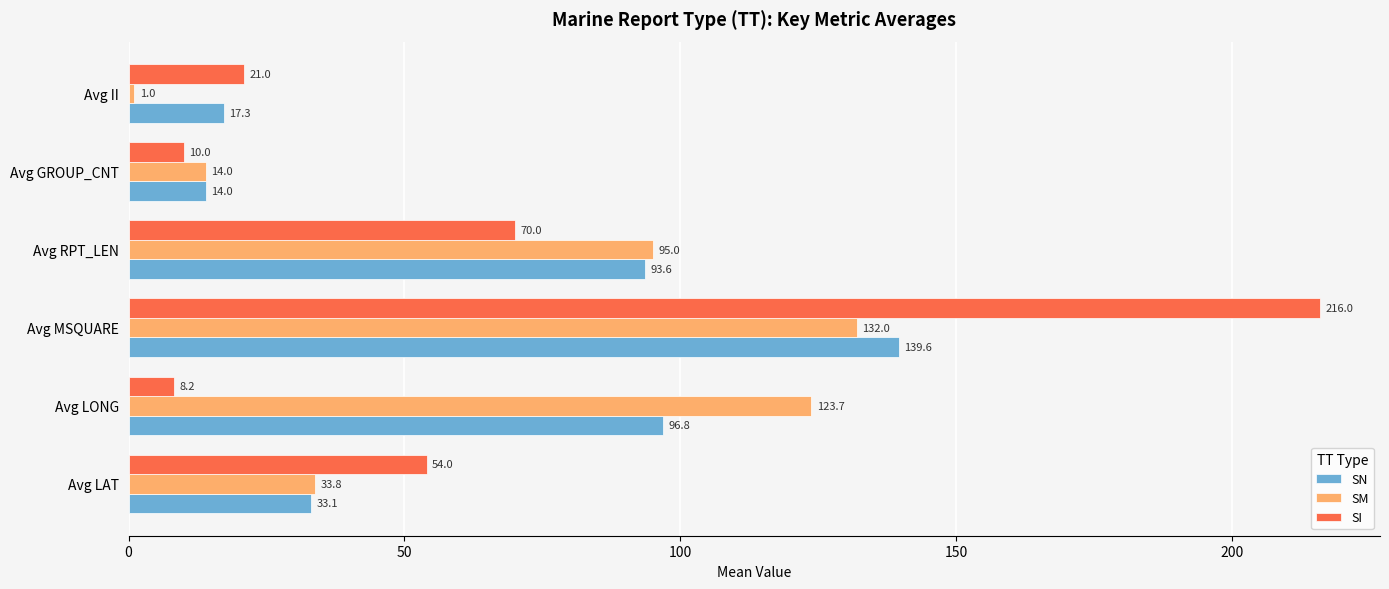

What value does the SM series have at Avg GROUP_CNT?

14.0